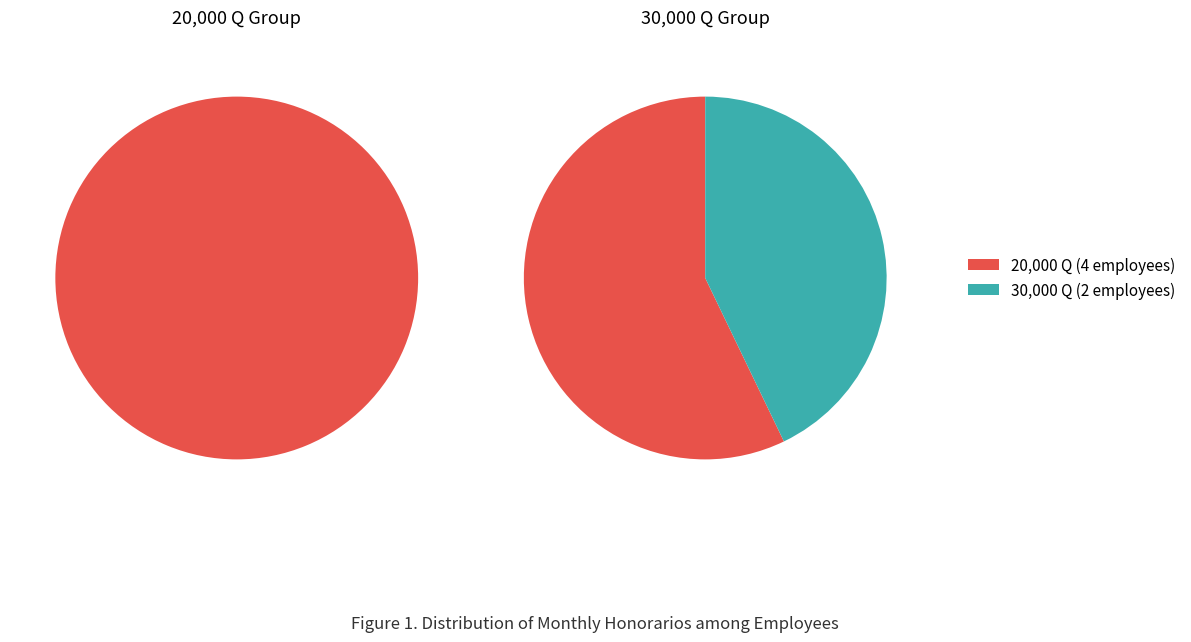

Is it true that 1 is 21% of the pie?

False